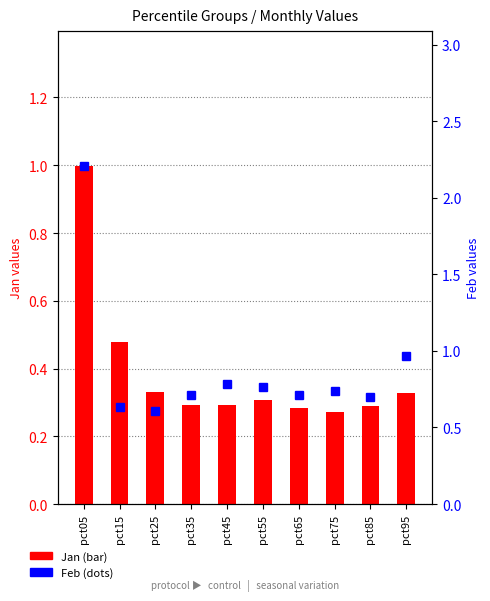

Which label corresponds to the largest value in the chart?

pct05